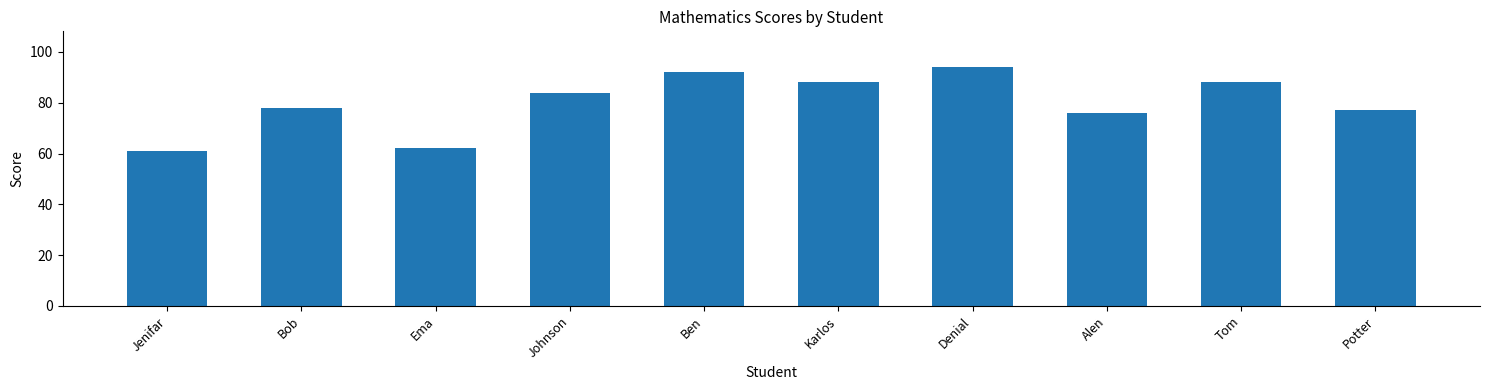

The chart shows a value of 92 at Ben. True or false?

True